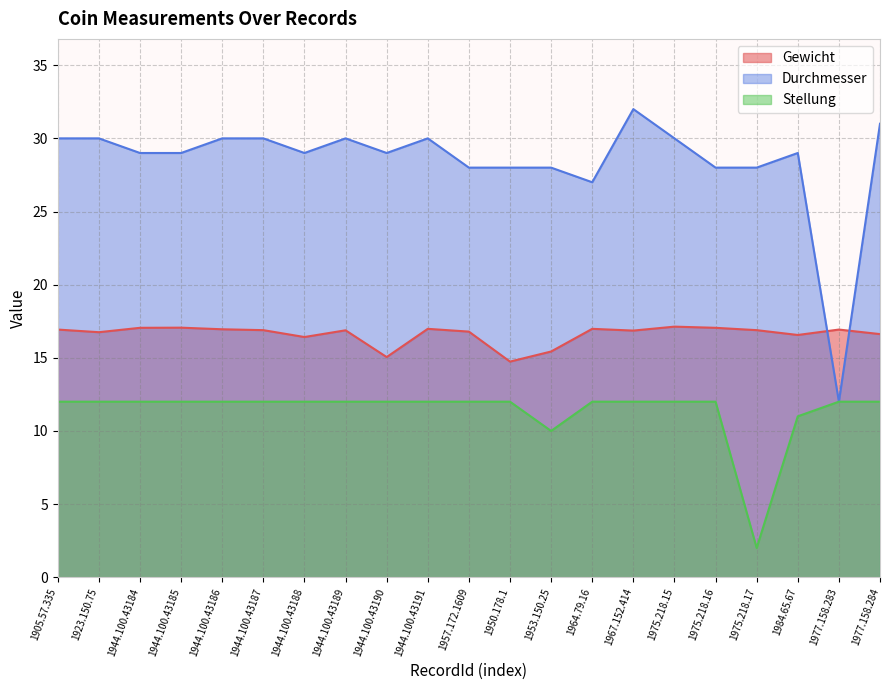

Between 1944.100.43187 and 1944.100.43189, which is larger?

1944.100.43187